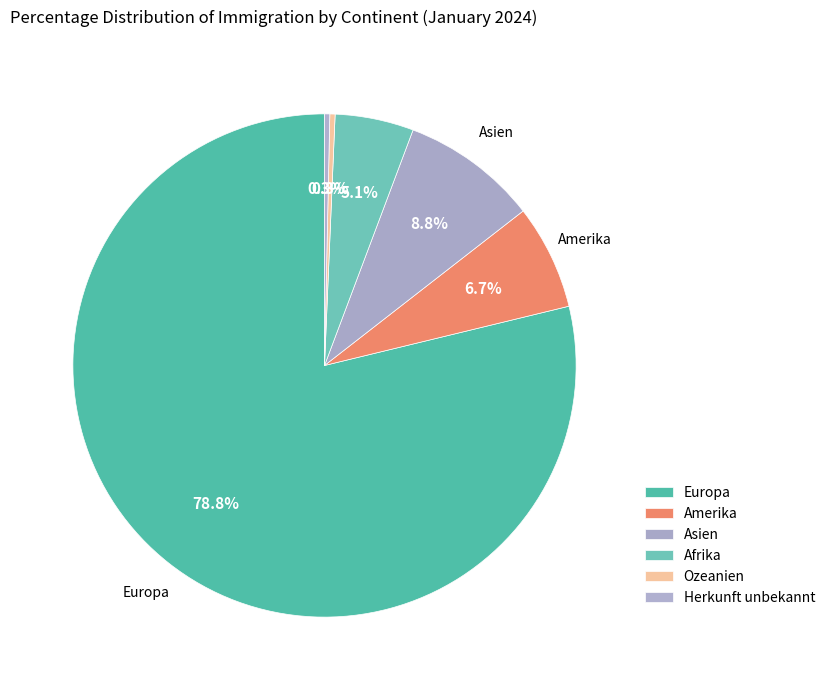

Count the number of slices in the pie.

6